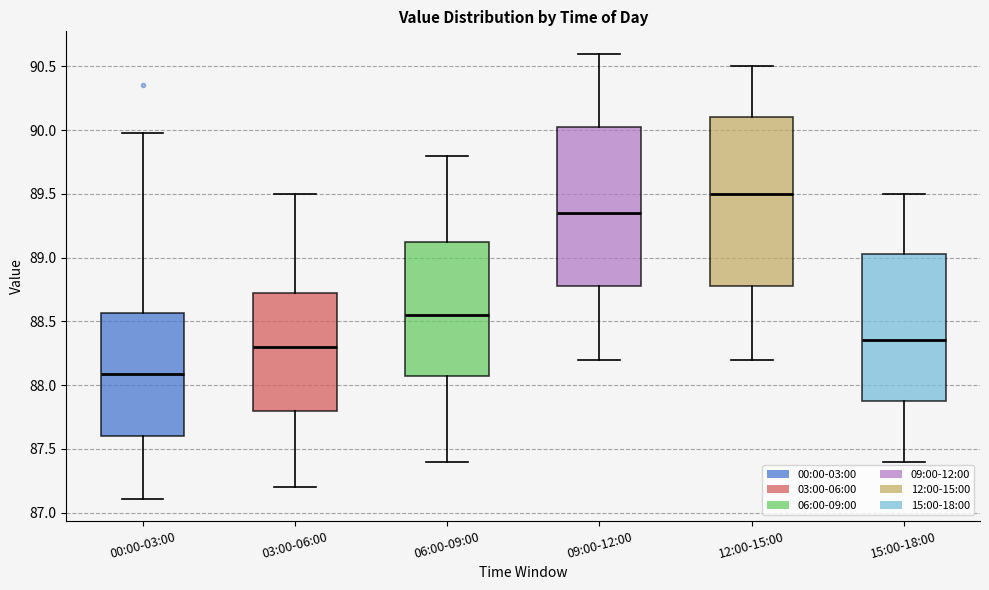

Where does the median line of the box for 09:00-12:00 sit on the y-axis? The values are not printed on the chart, so give them approximately, as read against the axis.

89.35